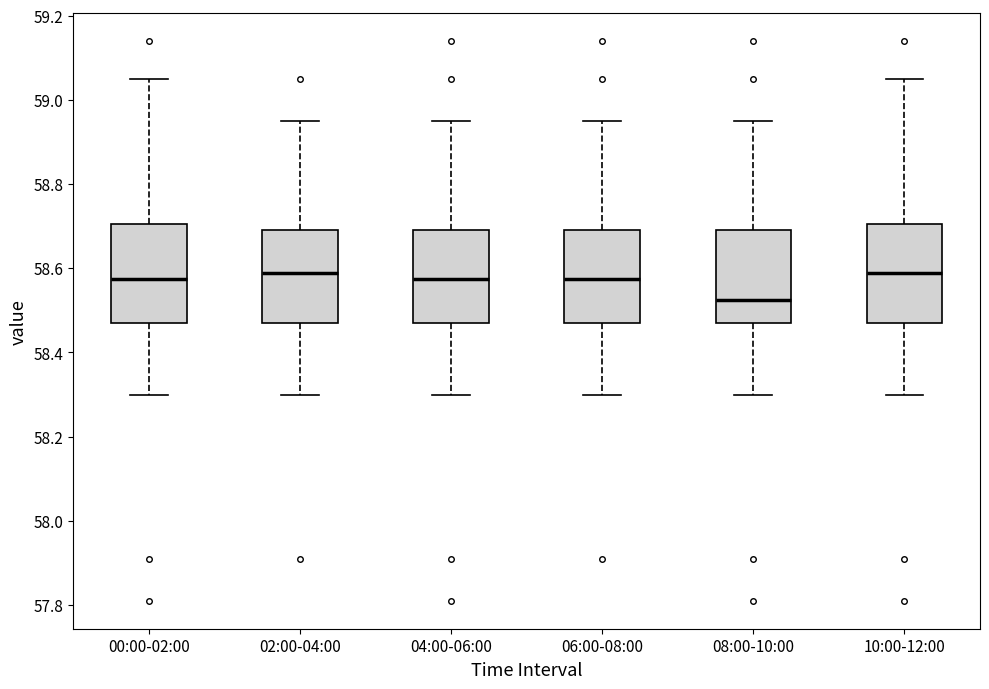

Reading left to right, read every box against the y-axis: the position of its median line, the range the box covers, and the ends of its whiskers. The values are not printed on the chart, so give them approximately, as read against the axis.

00:00-02:00: median 58.58, box 58.48 to 58.70, whiskers 58.30 to 59.06
02:00-04:00: median 58.60, box 58.48 to 58.70, whiskers 58.30 to 58.96
04:00-06:00: median 58.58, box 58.48 to 58.70, whiskers 58.30 to 58.96
06:00-08:00: median 58.58, box 58.48 to 58.70, whiskers 58.30 to 58.96
08:00-10:00: median 58.52, box 58.48 to 58.70, whiskers 58.30 to 58.96
10:00-12:00: median 58.60, box 58.48 to 58.70, whiskers 58.30 to 59.06